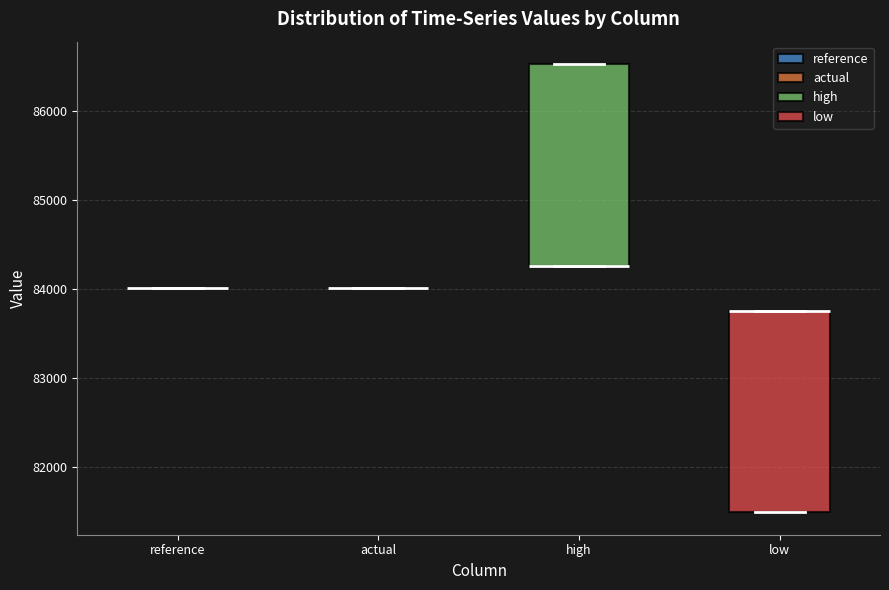

Reading left to right, read every box against the y-axis: the position of its median line, the range the box covers, and the ends of its whiskers. The values are not printed on the chart, so give them approximately, as read against the axis.

reference: box collapsed to a line at 84000, whiskers 84000 to 84000
actual: box collapsed to a line at 84000, whiskers 84000 to 84000
high: median 84300 (drawn on the box's lower edge), box 84300 to 86500, whiskers 84300 to 86500
low: median 83800 (drawn on the box's upper edge), box 81500 to 83800, whiskers 81500 to 83800